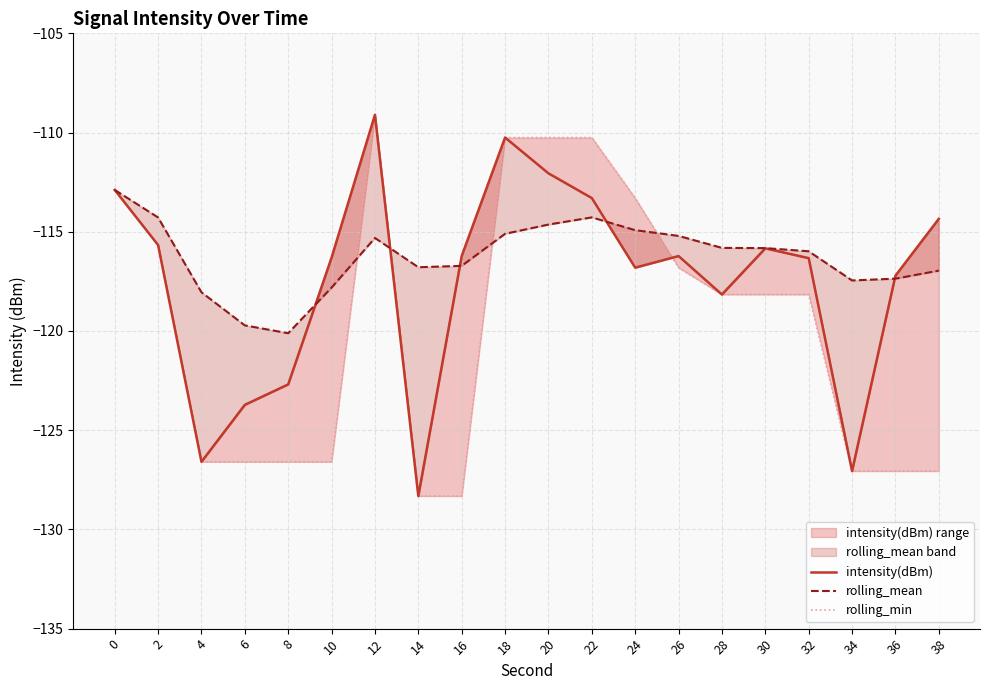

Which series changed the most between 6 and 28?

rolling_min